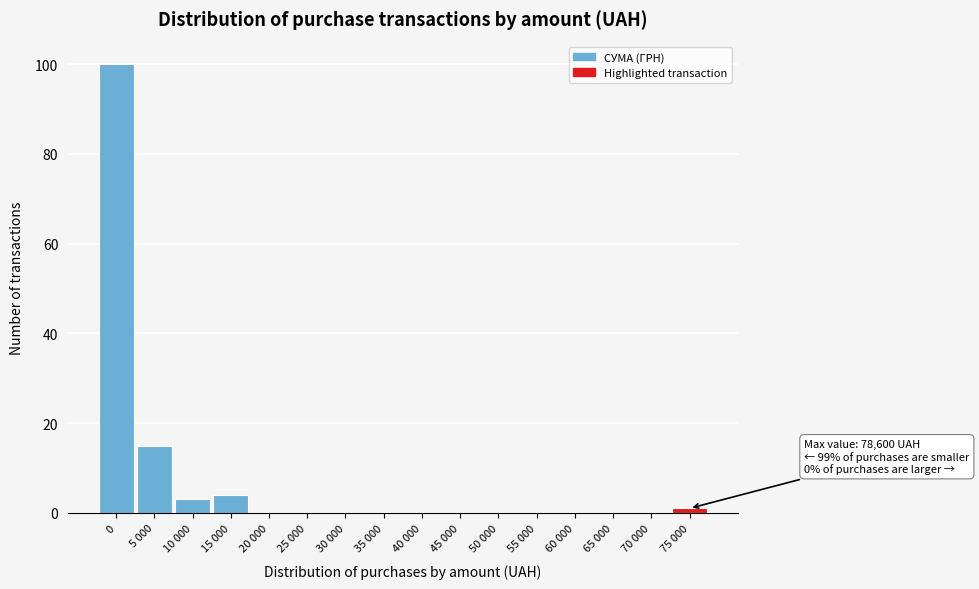

Reading left to right, what are all the values shown in this chart?

0=100	5 000=15	10 000=3	15 000=4	20 000=0	25 000=0	30 000=0	35 000=0	40 000=0	45 000=0	50 000=0	55 000=0	60 000=0	65 000=0	70 000=0	75 000=1